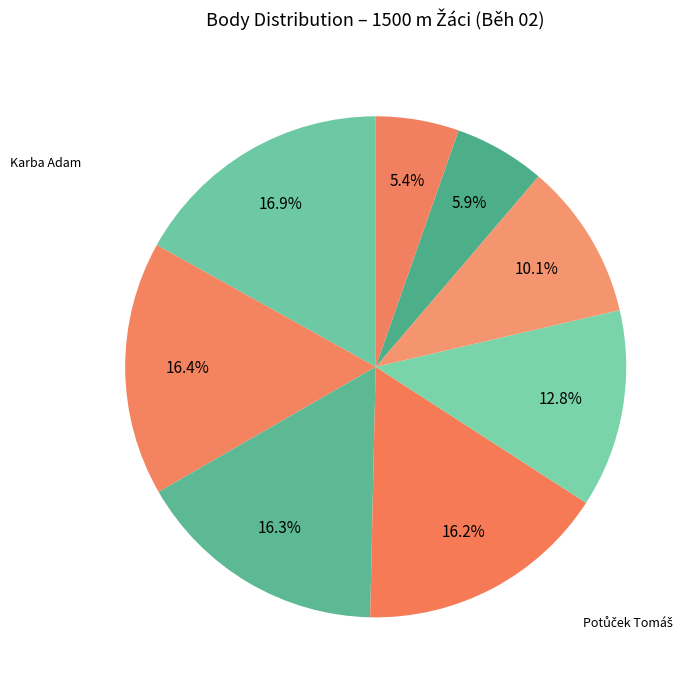

How many slices are in this pie chart?

8